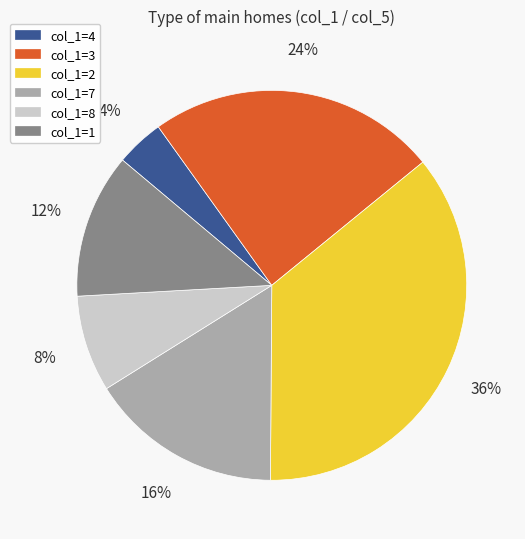

Do col_1=1 and col_1=3 together represent more than half of the pie?

No